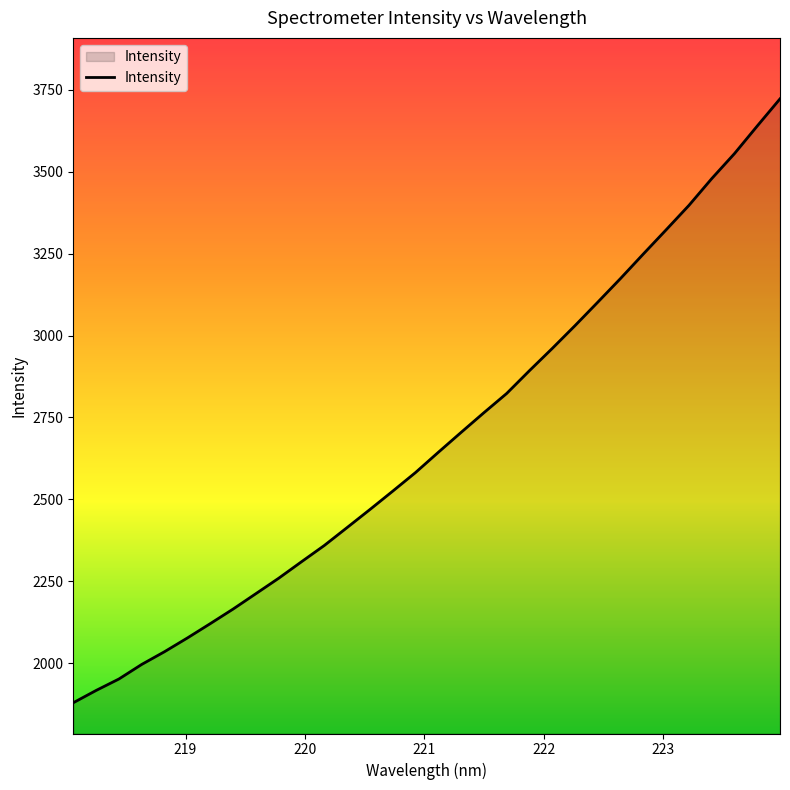

How many categories are shown in the chart?

32